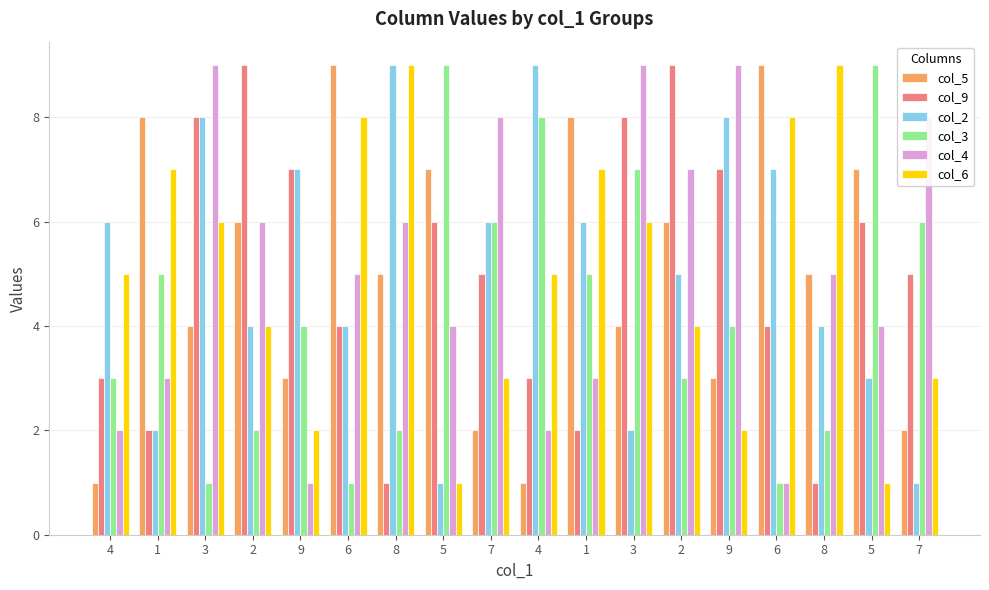

Does the chart contain stacked bars?

No